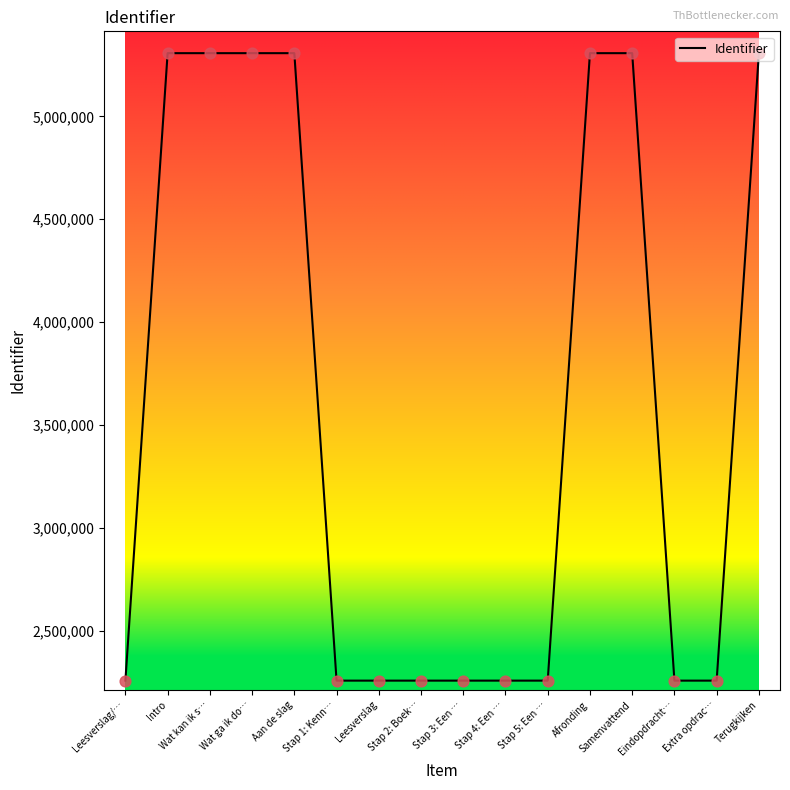

Which has a higher value, Samenvattend or Eindopdracht…?

Samenvattend